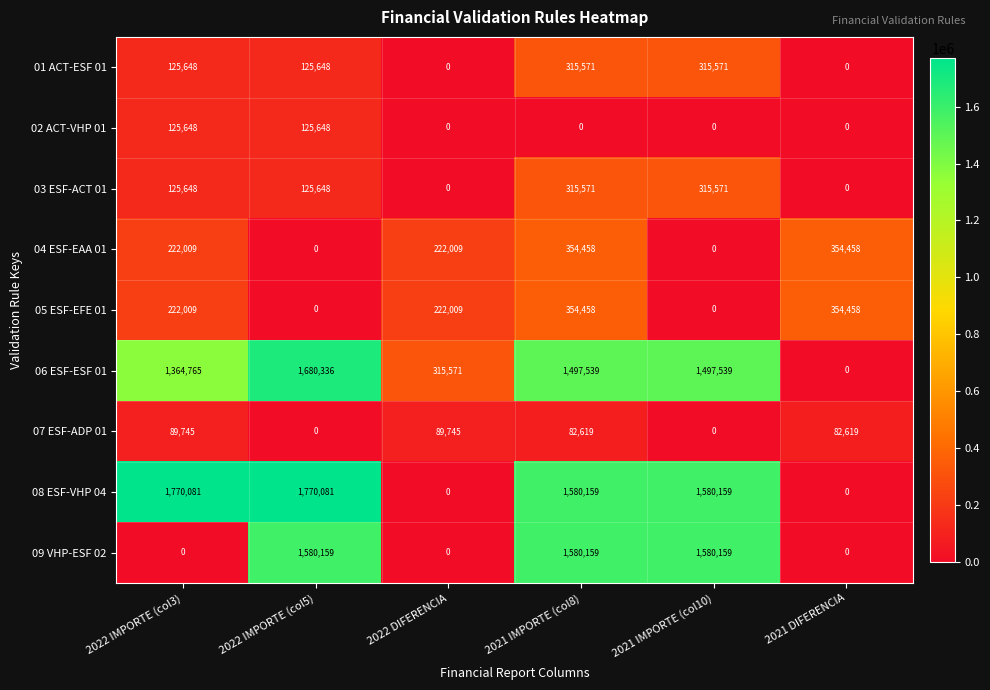

The value of 07 ESF-ADP 01 at 2022 IMPORTE (col3) is 89745. True or false?

True